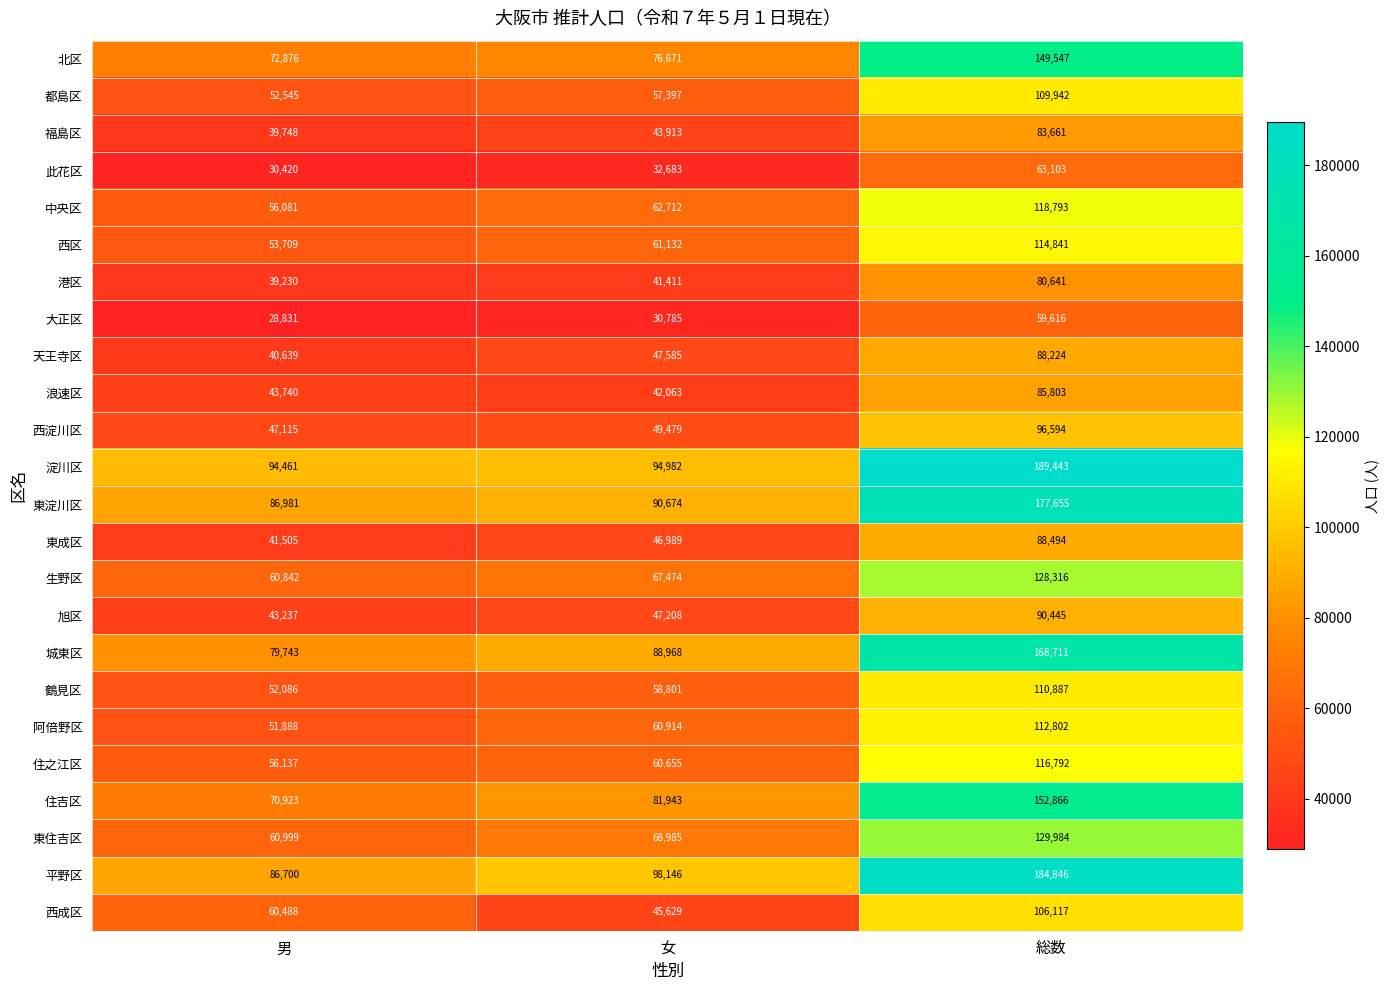

At which label is 浪速区 closest to 63933?

男